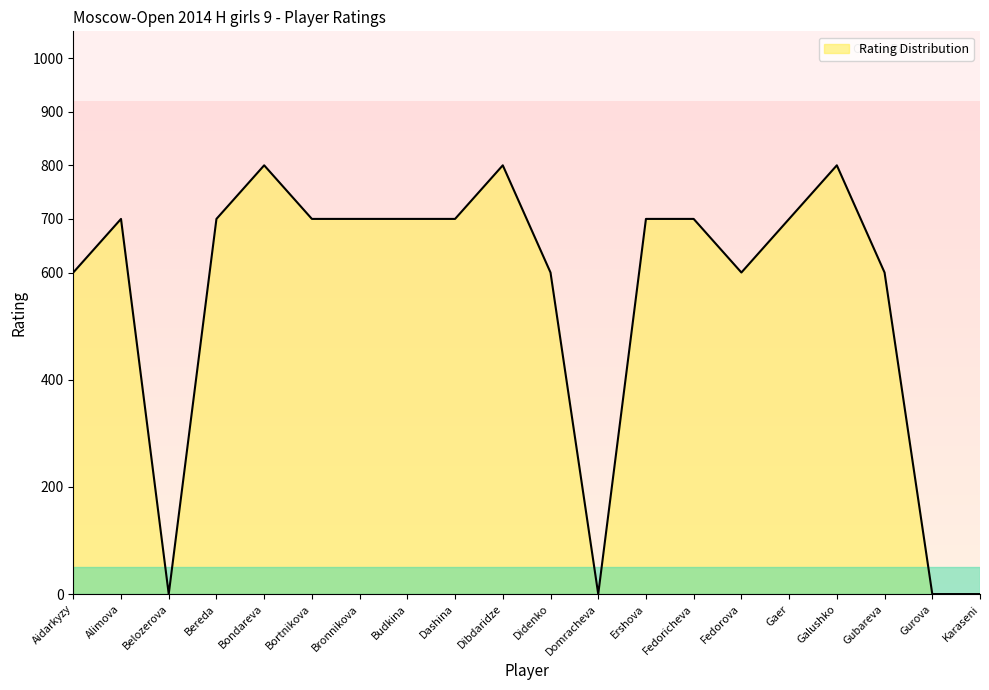

What is the difference between the values at Domracheva and Aidarkyzy?

600